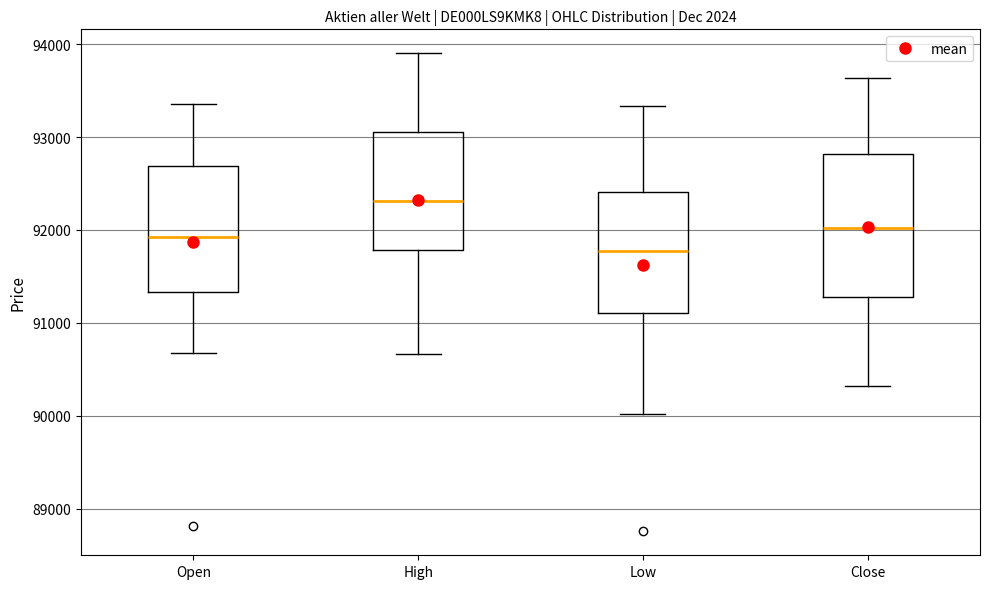

Which box's median line is the highest?

High